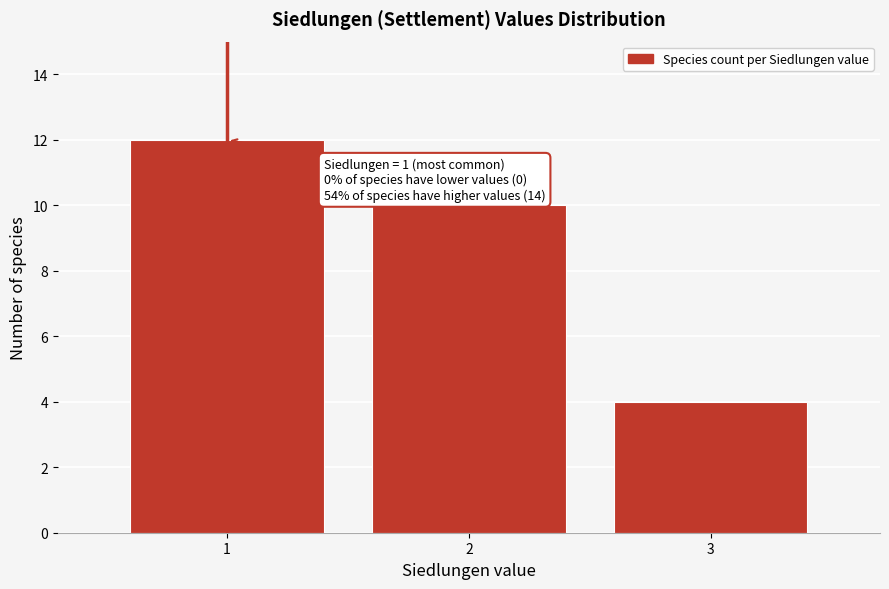

Over which range of the x-axis is the bar tallest?

0.5 to 1.5